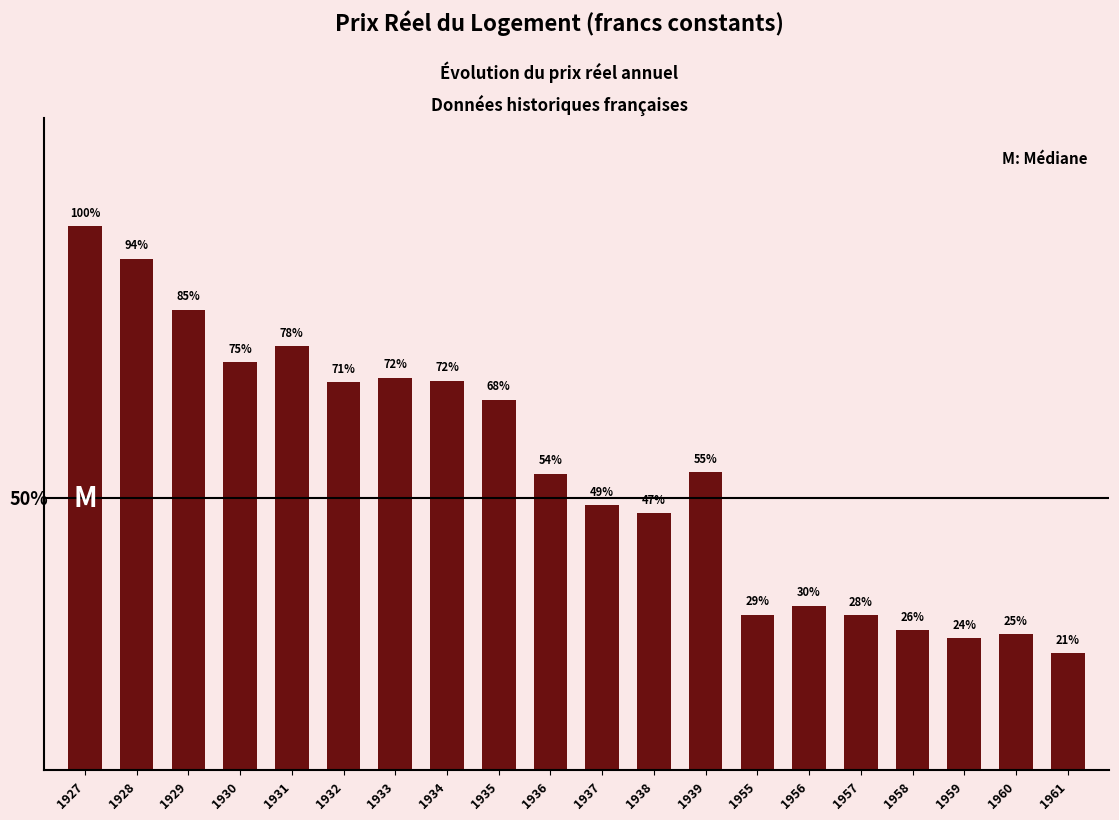

Are the bars horizontal?

No